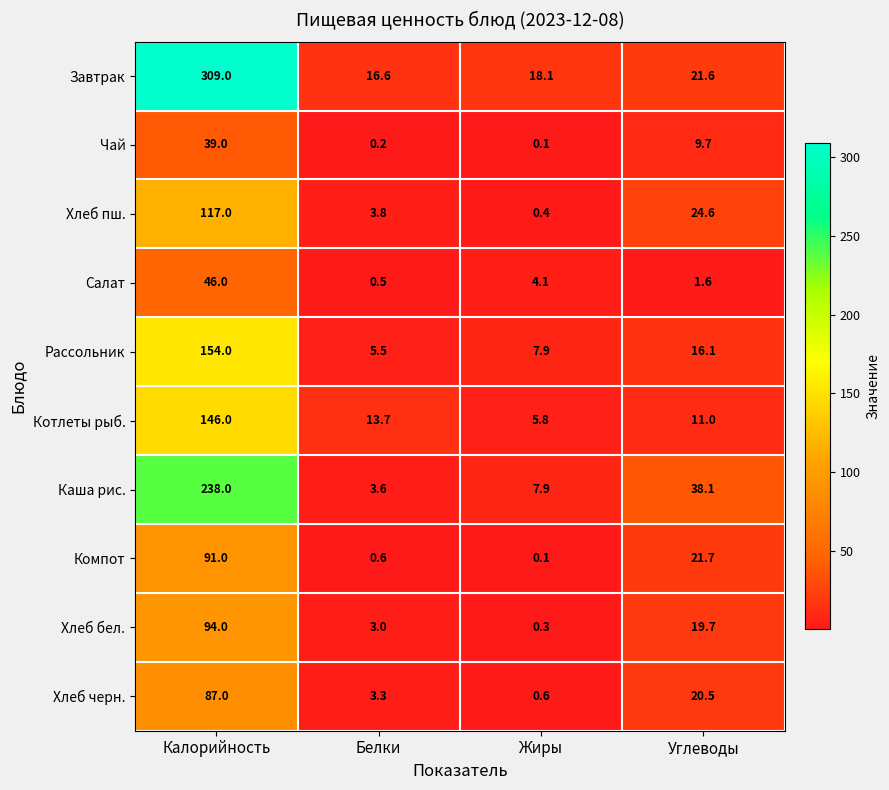

At Углеводы, list the series in order from smallest to largest.

Салат, Чай, Котлеты рыб., Рассольник, Хлеб бел., Хлеб черн., Завтрак, Компот, Хлеб пш., Каша рис.